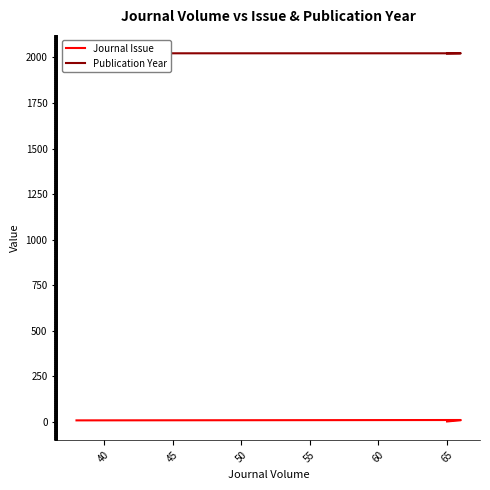

What is the maximum value shown in the chart?

2023